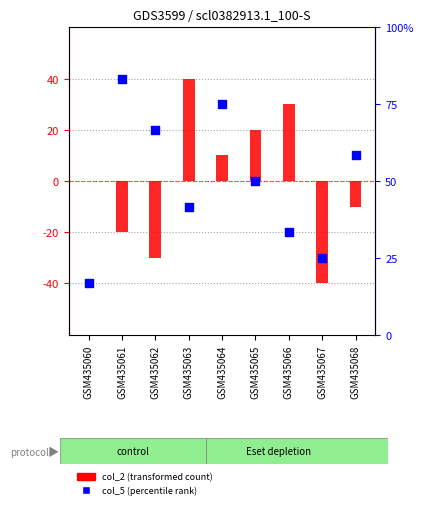

Which series has the largest total across all categories?

col_2